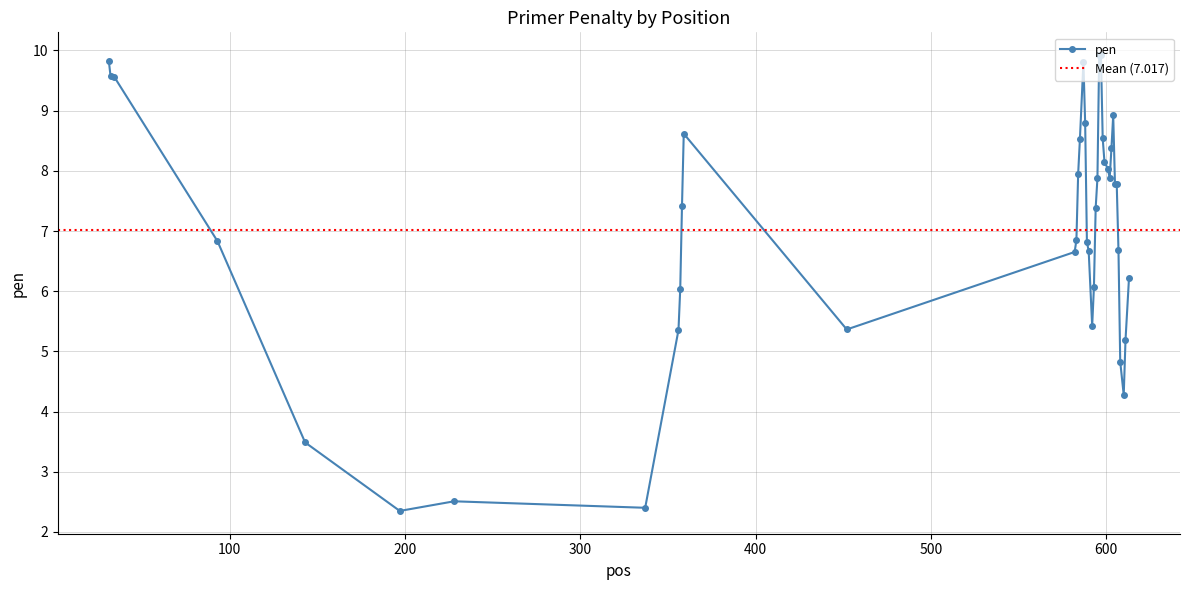

What is the sum of all values?

280.7